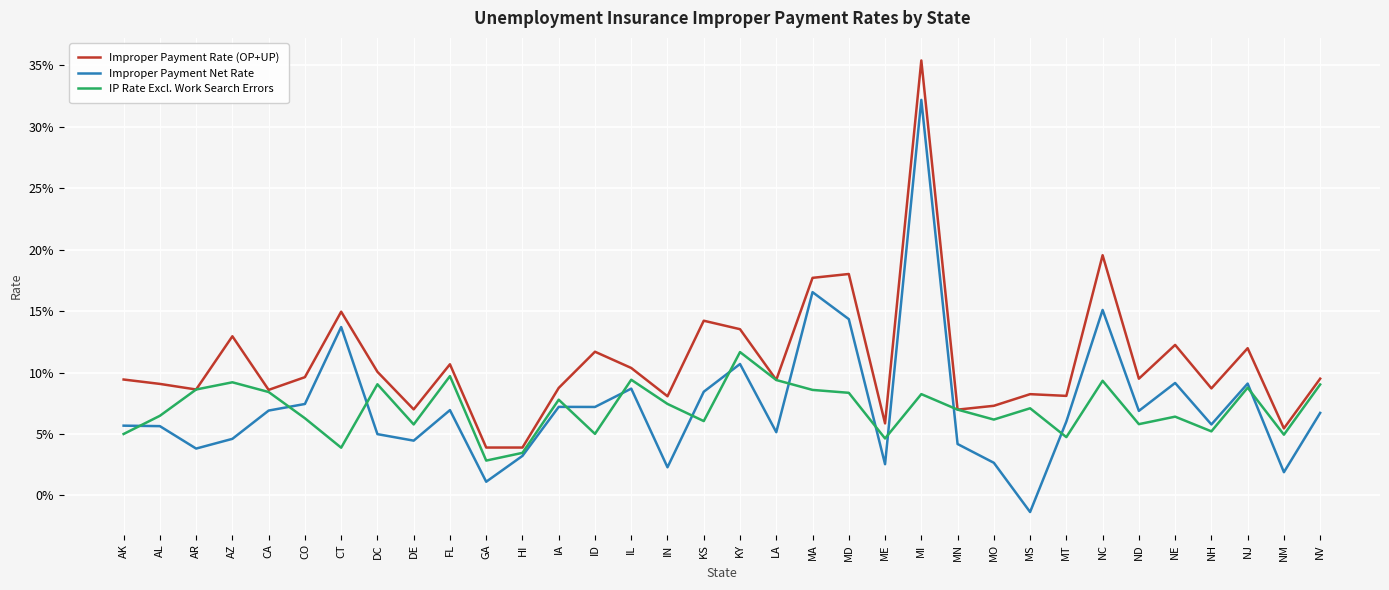

Reading left to right, extract all data points from this chart.

Improper Payment Rate (OP+UP): 0.1	0.1	0.1	0.1	0.1	0.1	0.1	0.1	0.1	0.1	0.0	0.0	0.1	0.1	0.1	0.1	0.1	0.1	0.1	0.2	0.2	0.1	0.4	0.1	0.1	0.1	0.1	0.2	0.1	0.1	0.1	0.1	0.1	0.1
Improper Payment Net Rate: 0.1	0.1	0.0	0.0	0.1	0.1	0.1	0.0	0.0	0.1	0.0	0.0	0.1	0.1	0.1	0.0	0.1	0.1	0.1	0.2	0.1	0.0	0.3	0.0	0.0	-0.0	0.1	0.2	0.1	0.1	0.1	0.1	0.0	0.1
IP Rate Excl. Work Search Errors: 0.0	0.1	0.1	0.1	0.1	0.1	0.0	0.1	0.1	0.1	0.0	0.0	0.1	0.1	0.1	0.1	0.1	0.1	0.1	0.1	0.1	0.0	0.1	0.1	0.1	0.1	0.0	0.1	0.1	0.1	0.1	0.1	0.0	0.1